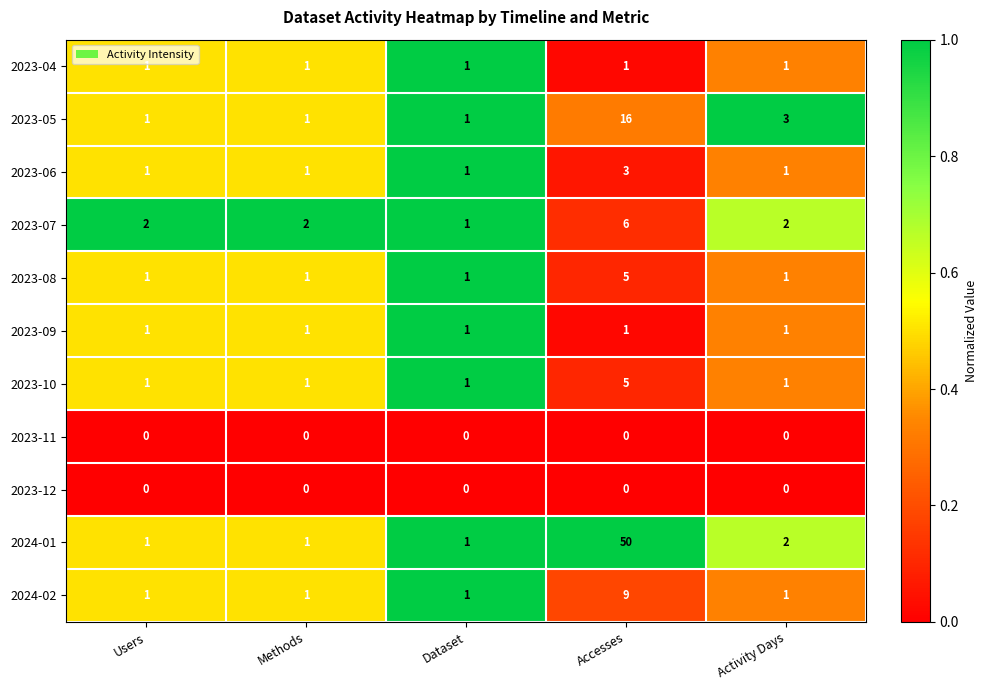

How many data points does each series have?

5